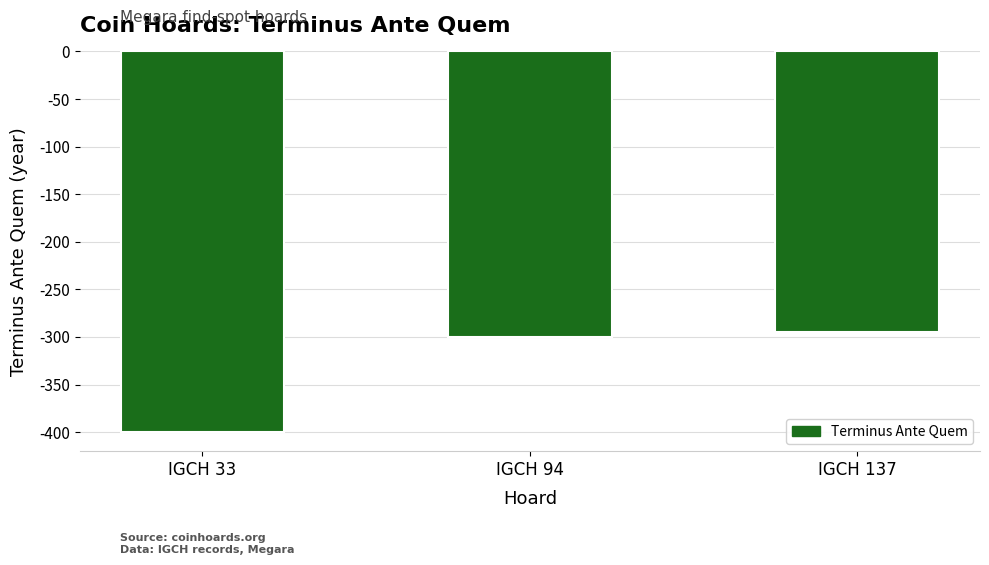

Does the chart contain stacked bars?

No